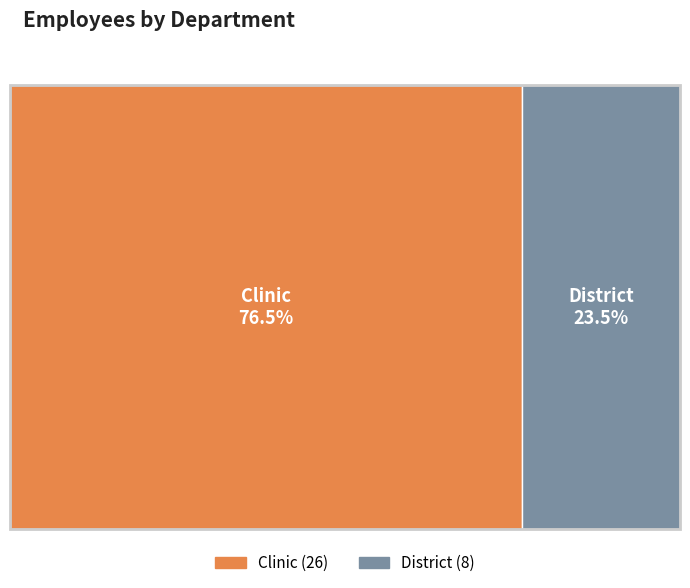

What is the total percentage of Clinic and District?

100.0%